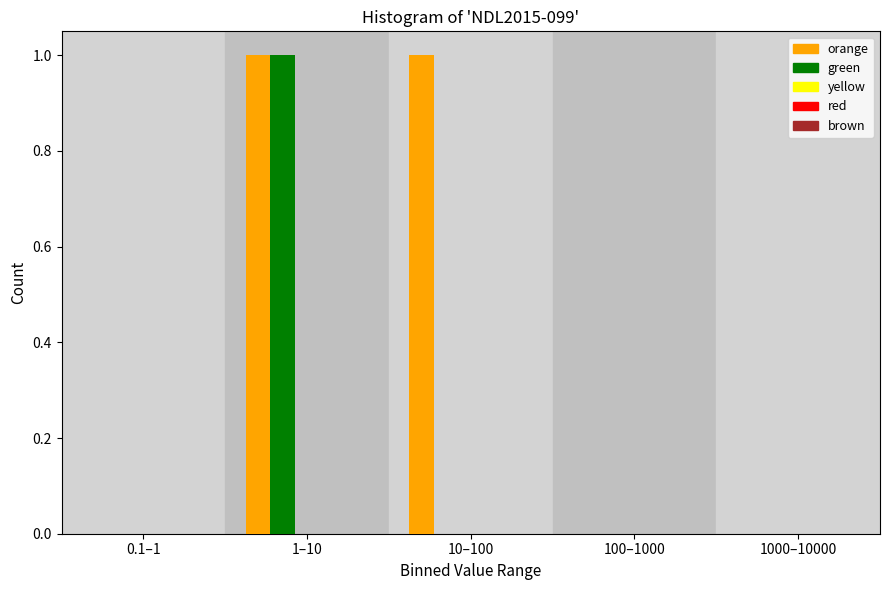

The green series shows 1 at 10–100. True or false?

False